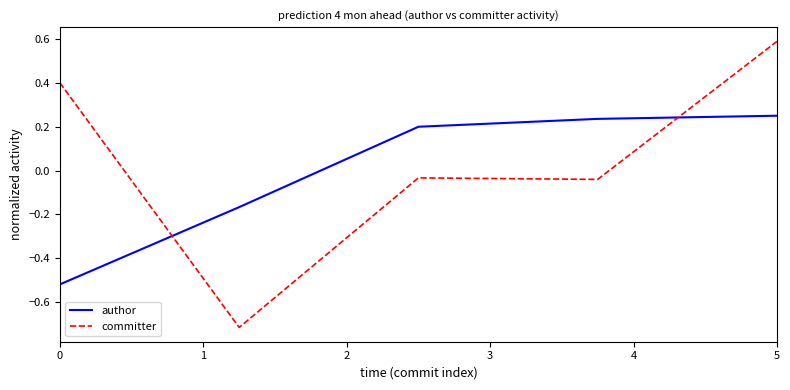

Rank the series by their maximum value, from lowest to highest.

author, committer